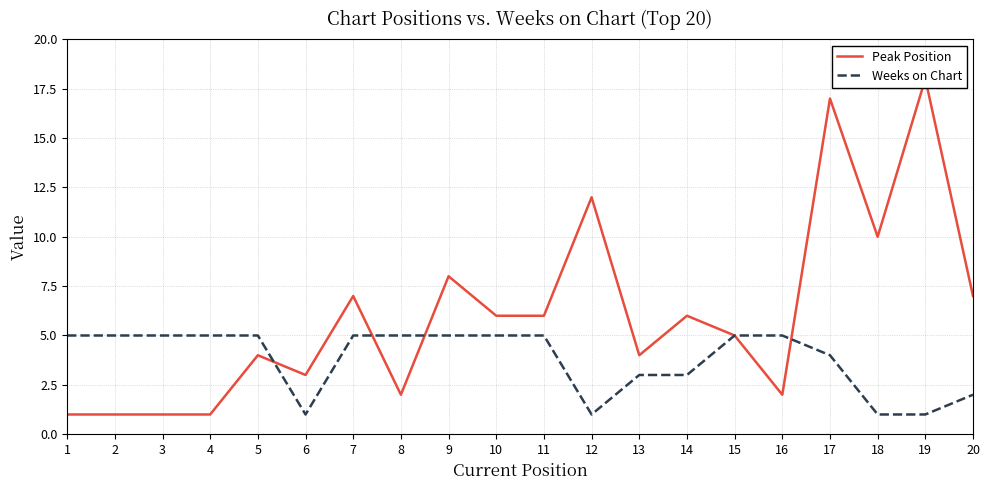

What is the total value across all series at 2?

6